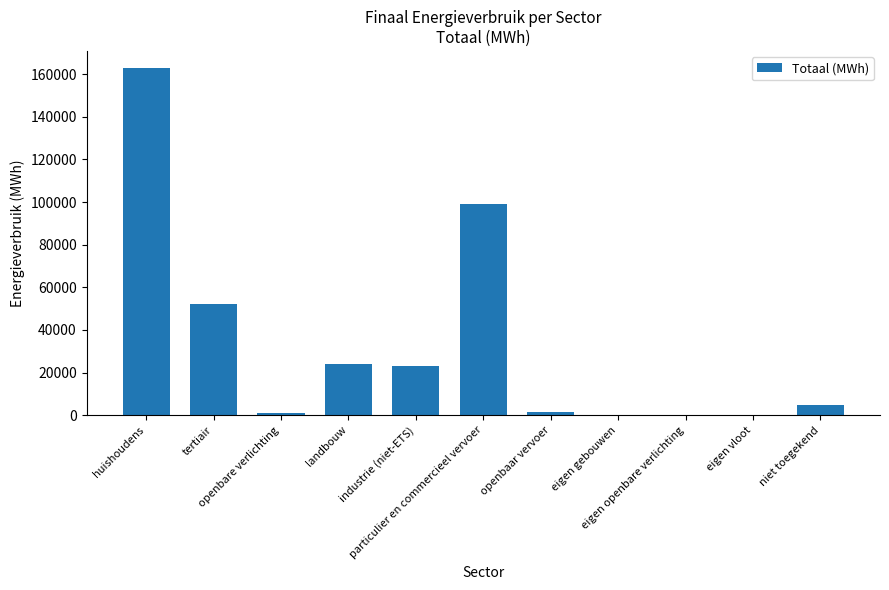

What is the maximum value shown in the chart?

162767.7